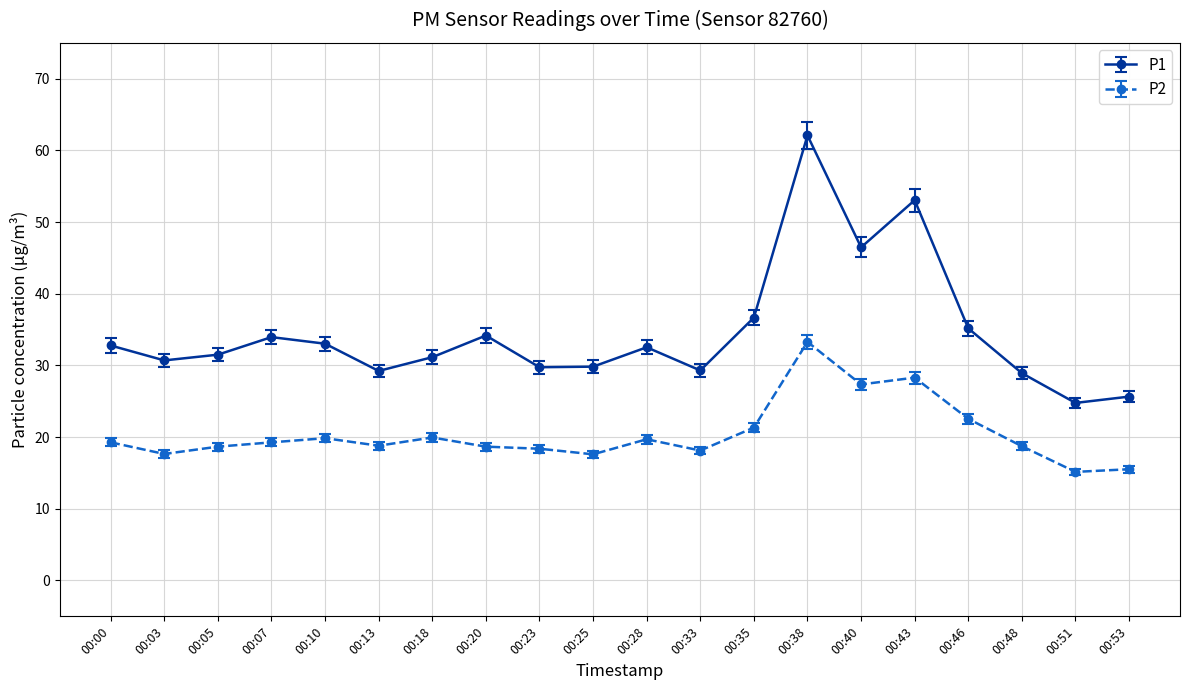

List the series in order of their overall mean, highest first.

P1, P2